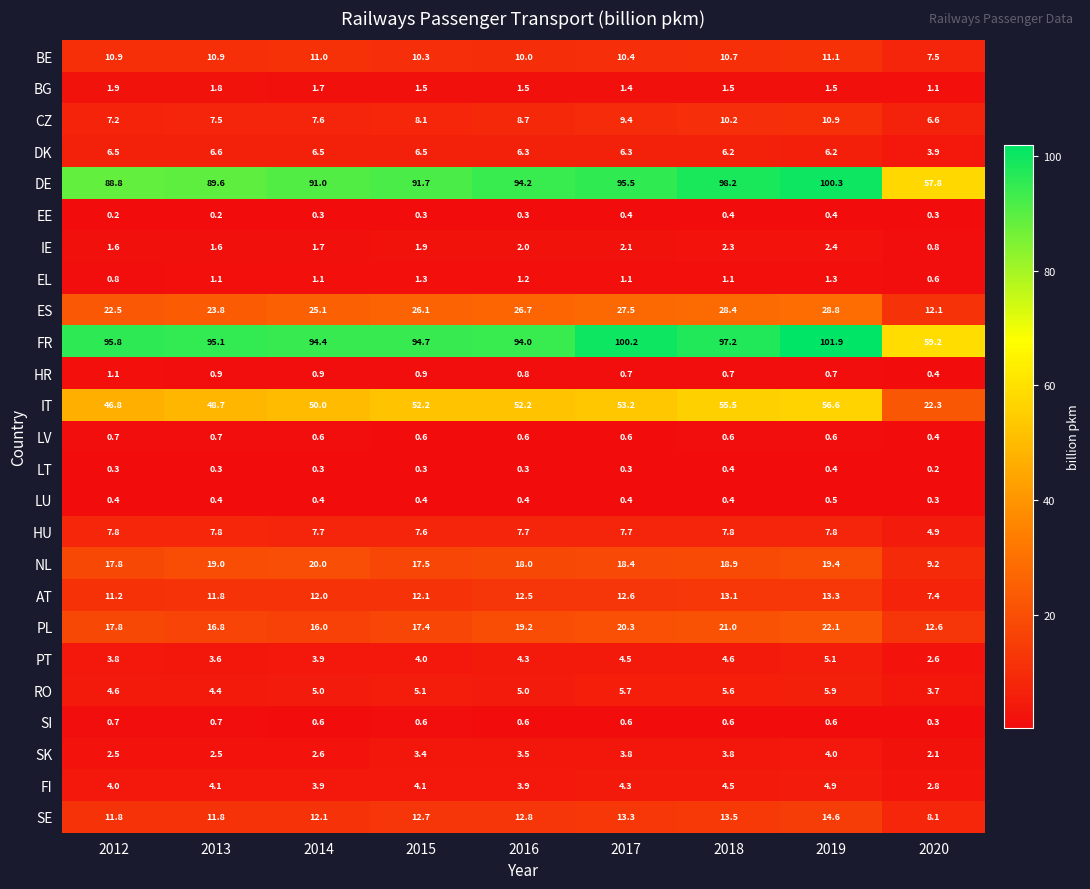

Where is HU nearest to the value 6?

2020